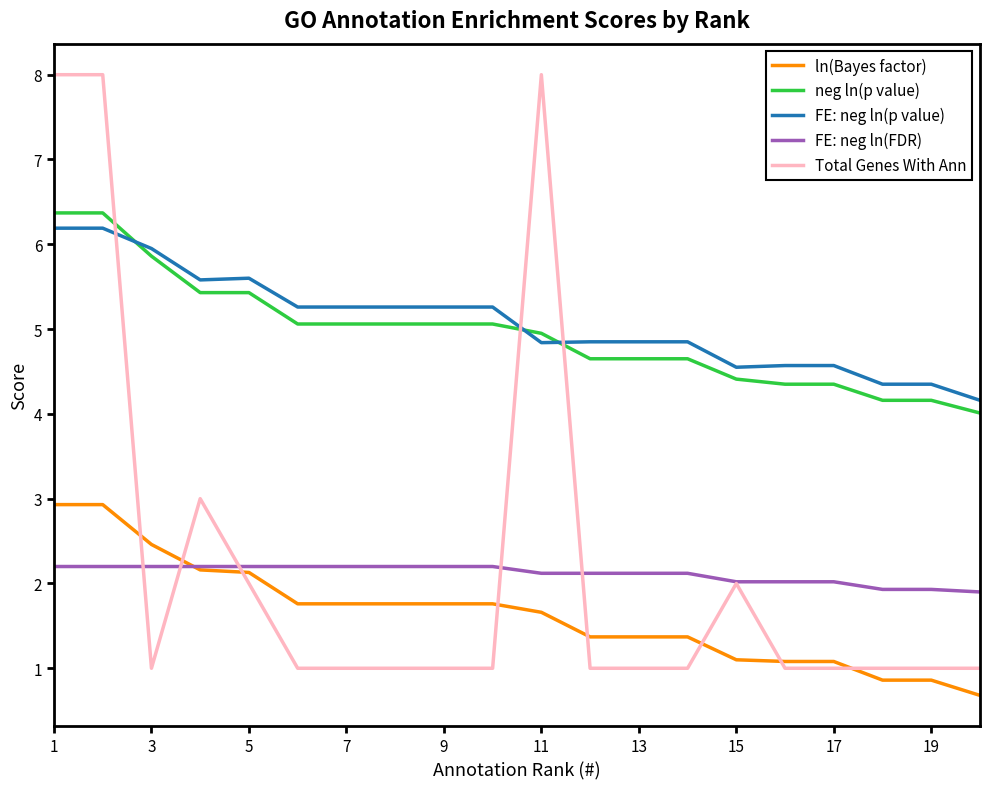

True or false: FE: neg ln(p value) and neg ln(p value) intersect in this chart.

True